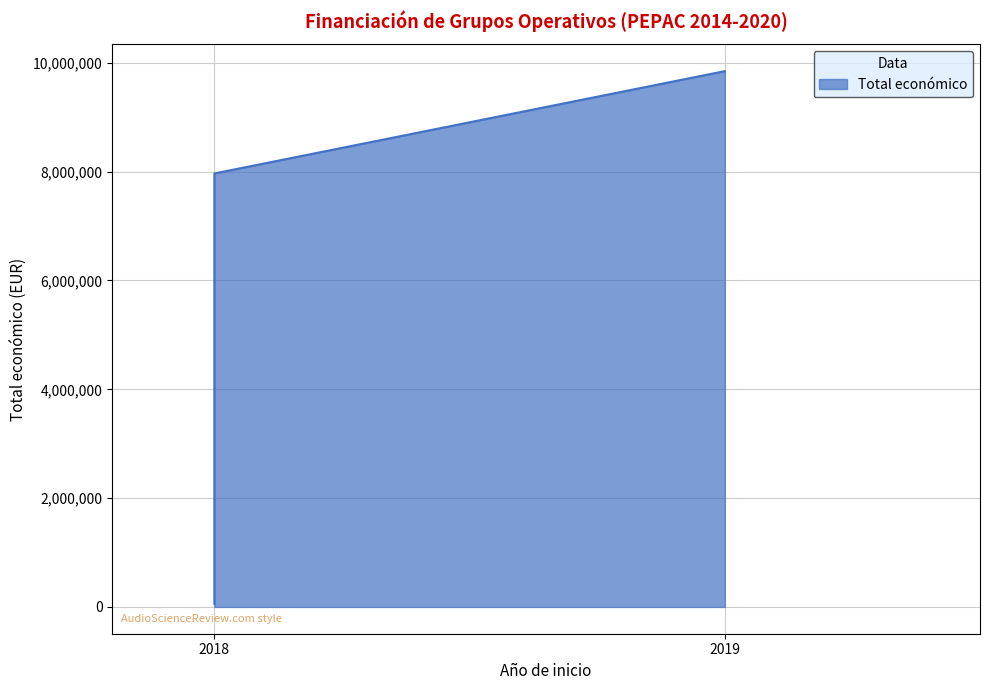

The chart shows a value of 7967413 at 2018. True or false?

True